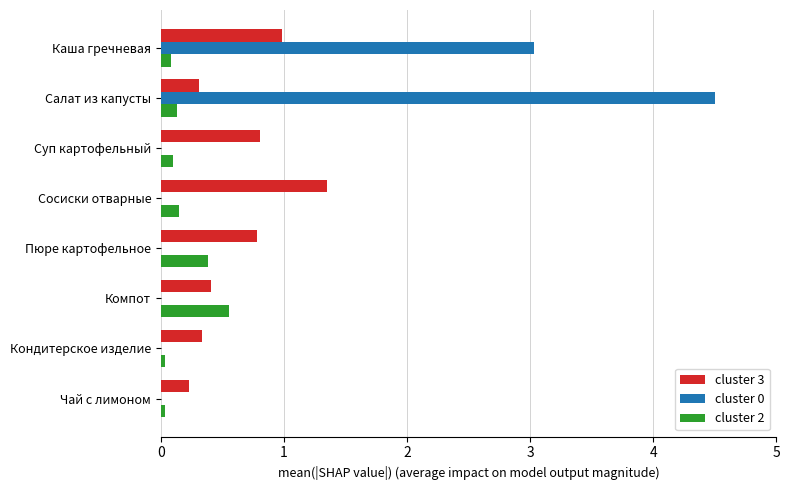

What is the sum of the cluster 3 values at Компот and Салат из капусты?

0.7